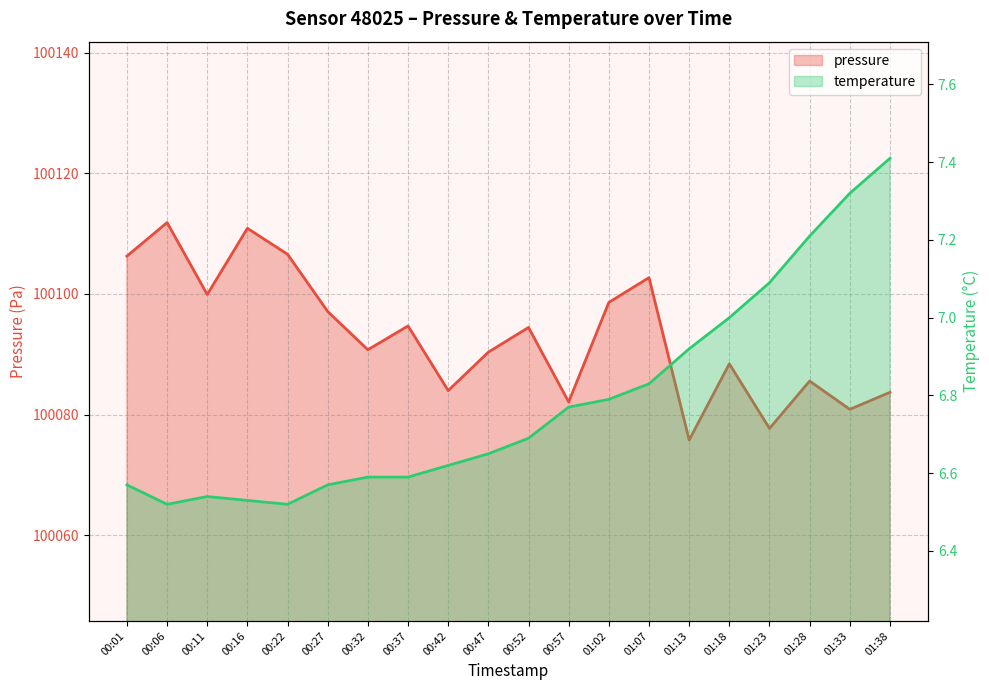

At which category does the chart reach its peak across all series?

00:06